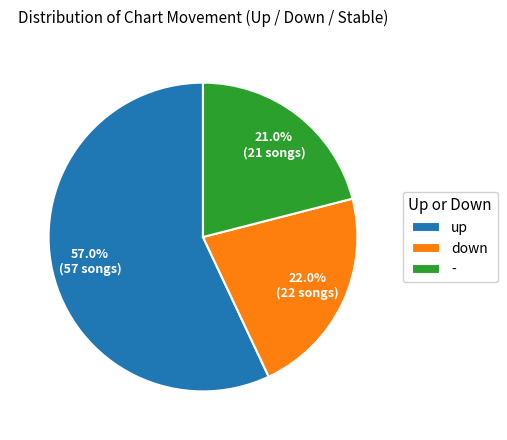

How many slices are in this pie chart?

3